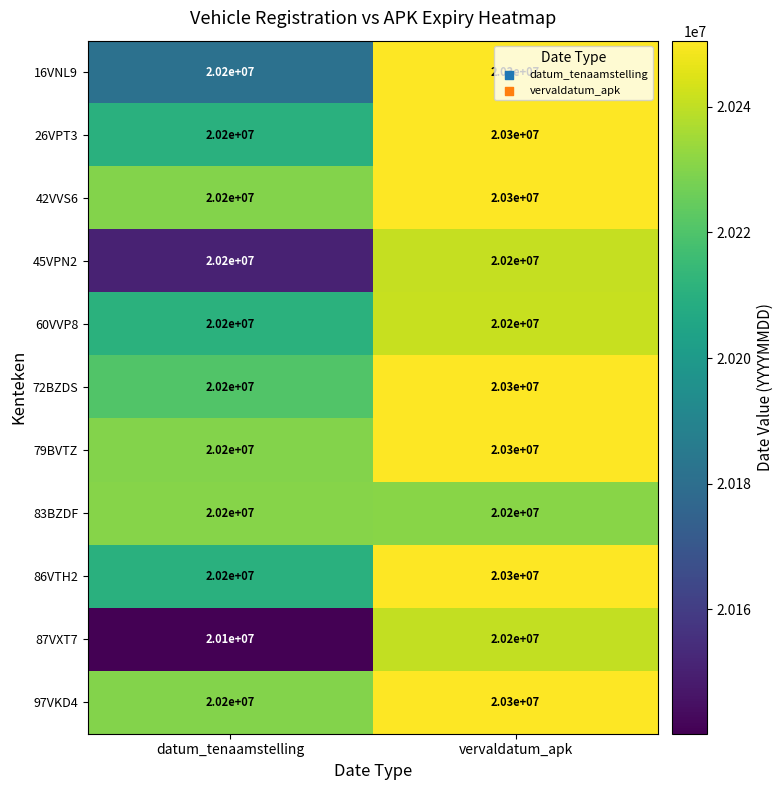

Read the 60VVP8 value at datum_tenaamstelling.

20200000